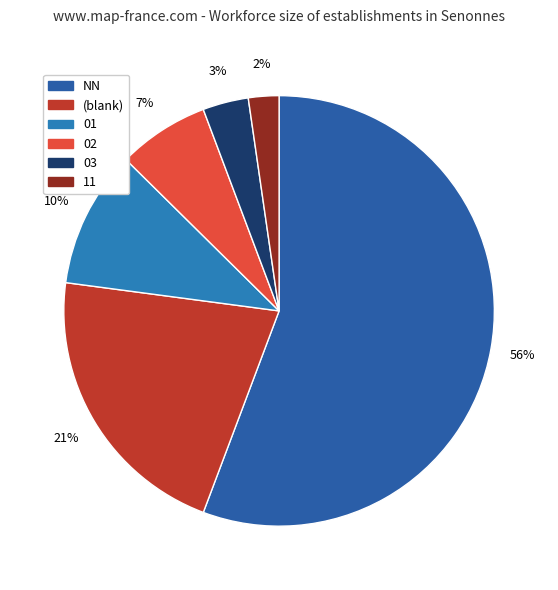

What is the largest slice in the pie chart?

NN